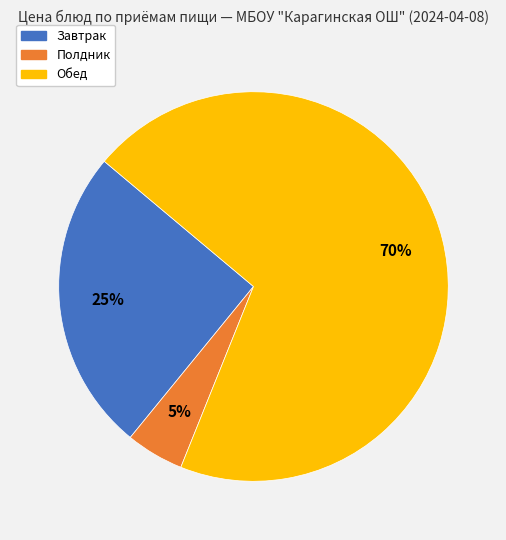

What is the smallest slice in the pie chart?

Полдник